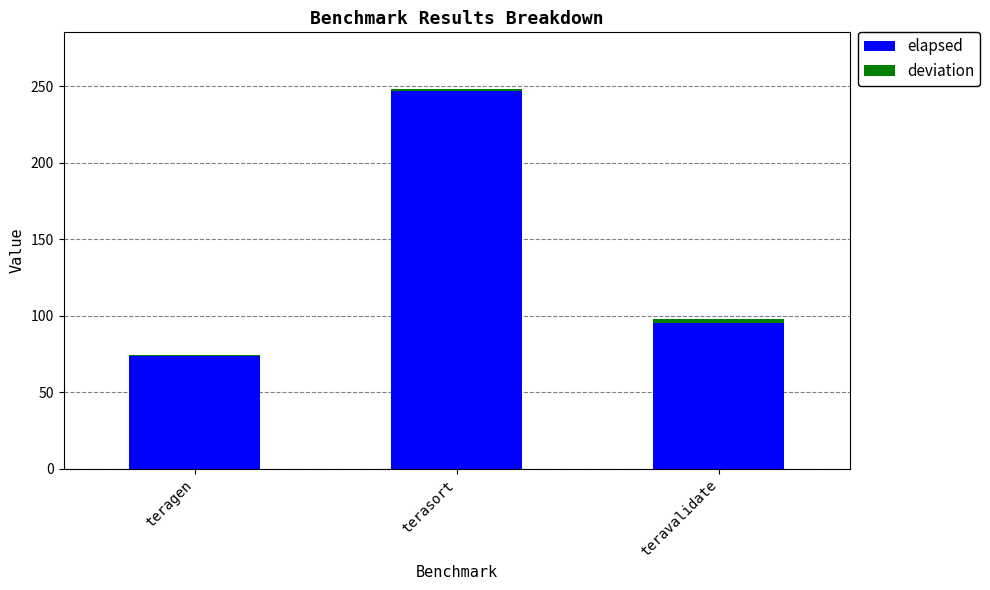

Does the chart contain stacked bars?

Yes